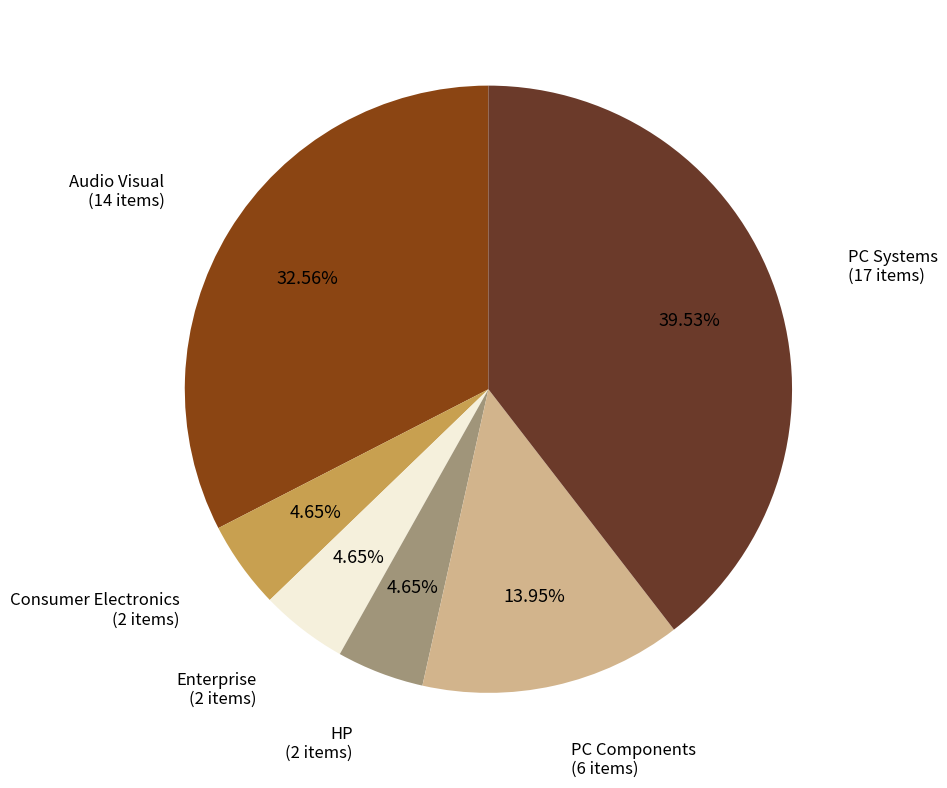

To the nearest percent, what is the difference between the largest and smallest slice percentages?

35%